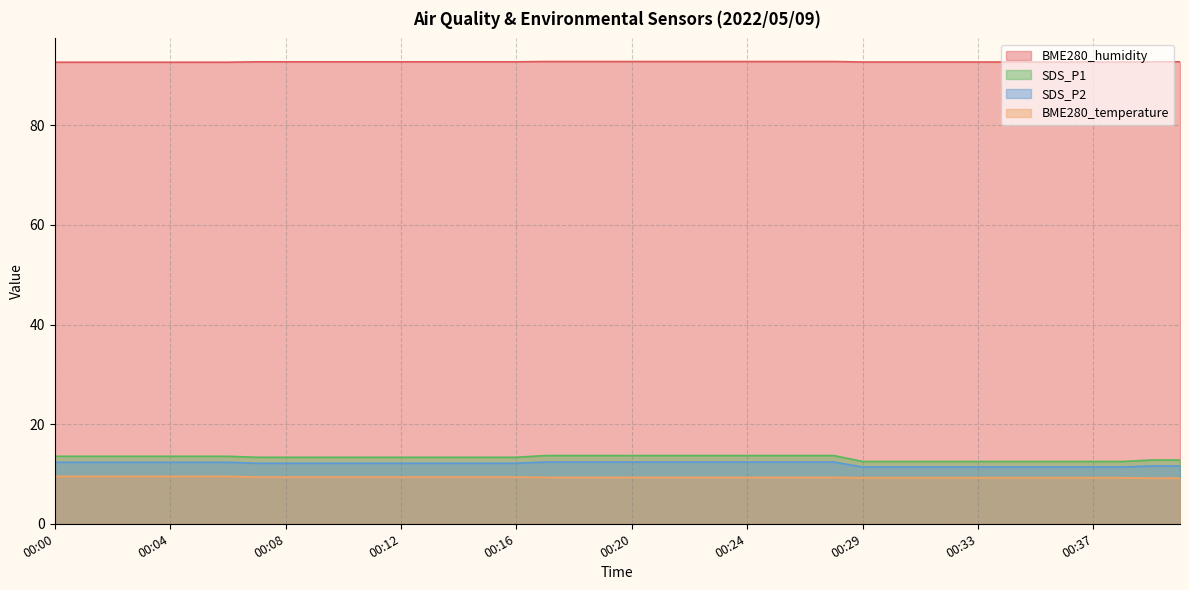

Read the BME280_humidity value at 00:02.

92.7